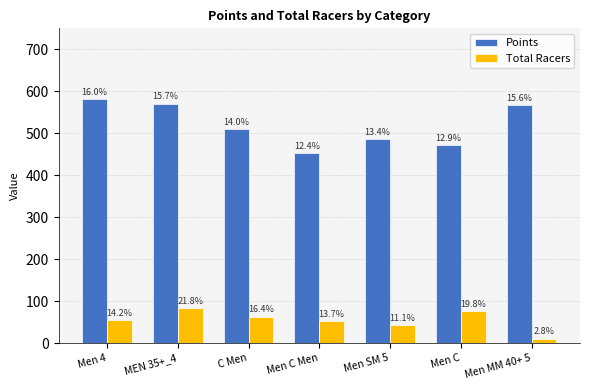

What is the difference between the maximum and second lowest values in the Total Racers series?

41.3